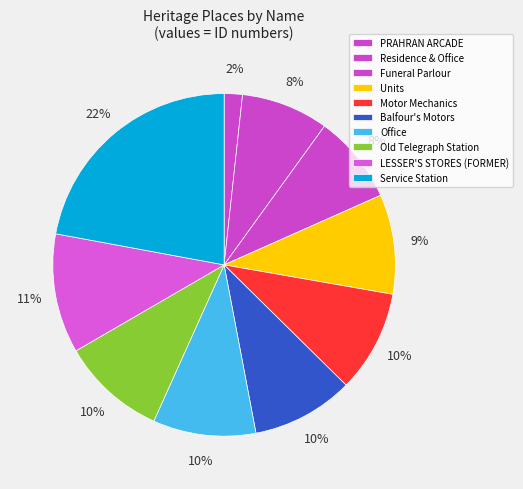

Is there any slice that represents more than half of the pie?

No